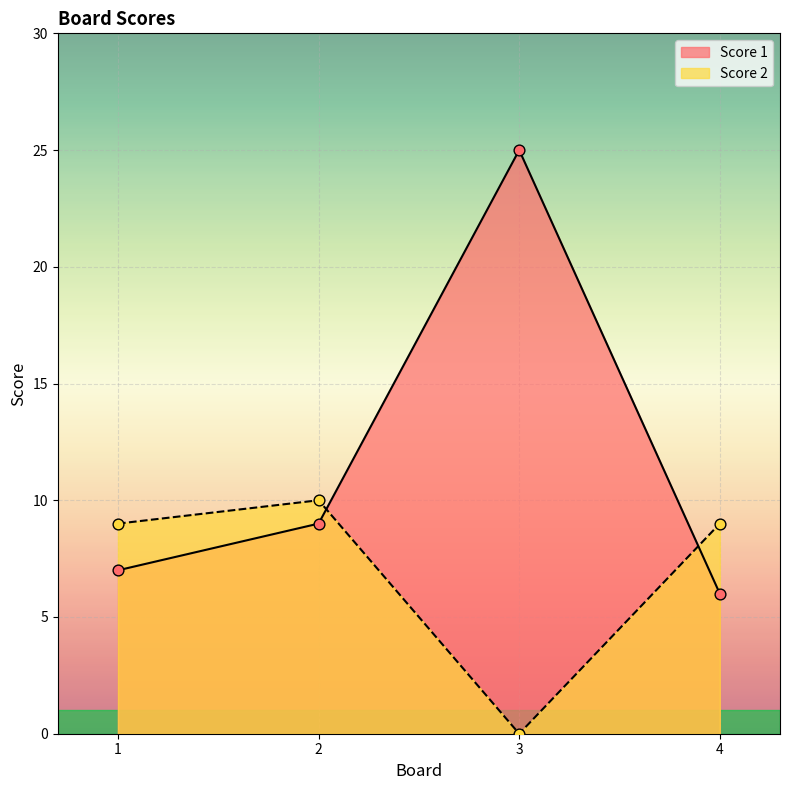

What are all the series names shown in the legend?

Score 1, Score 2